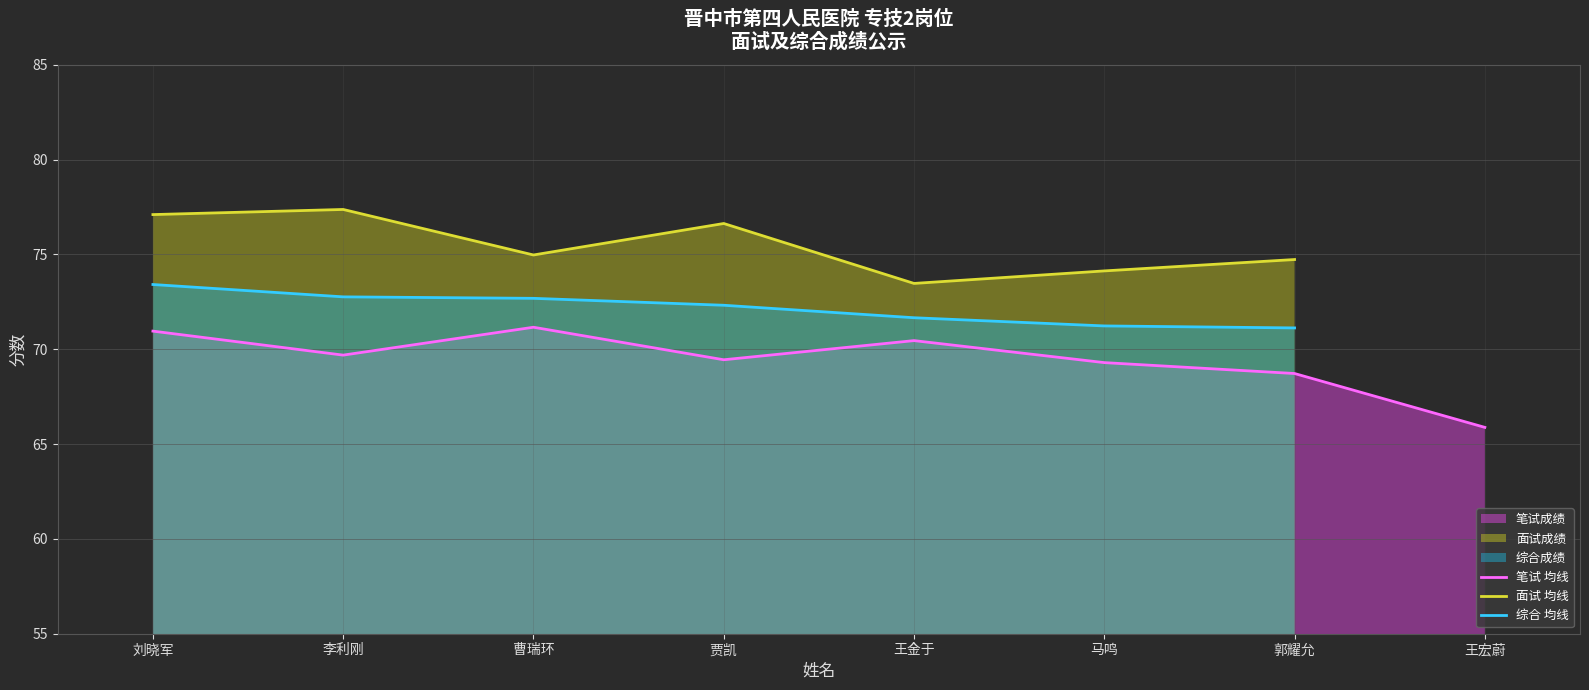

Rank the categories by 笔试 均线 value from highest to lowest.

曹瑞环, 刘晓军, 王金于, 李利刚, 贾凯, 马鸣, 郭耀允, 王宏蔚